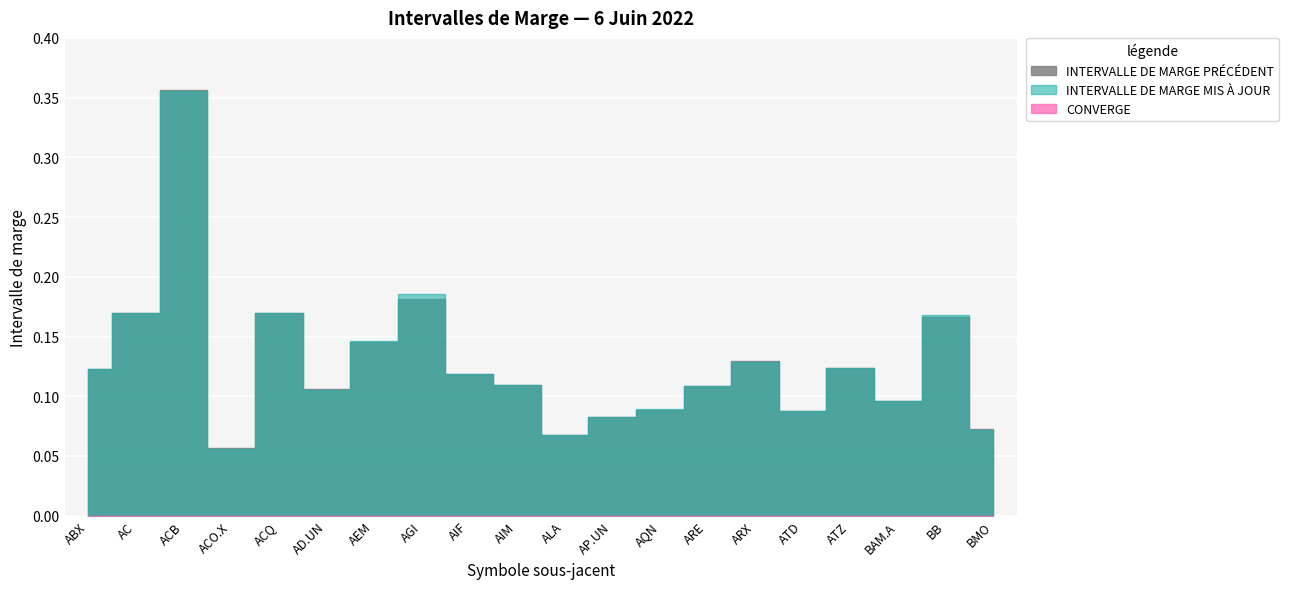

Reading left to right, list all the values displayed in this chart.

INTERVALLE DE MARGE PRÉCÉDENT: ABX=0.1	AC=0.2	ACB=0.4	ACO.X=0.1	ACQ=0.2	AD.UN=0.1	AEM=0.1	AGI=0.2	AIF=0.1	AIM=0.1	ALA=0.1	AP.UN=0.1	AQN=0.1	ARE=0.1	ARX=0.1	ATD=0.1	ATZ=0.1	BAM.A=0.1	BB=0.2	BMO=0.1
INTERVALLE DE MARGE MIS À JOUR: ABX=0.1	AC=0.2	ACB=0.4	ACO.X=0.1	ACQ=0.2	AD.UN=0.1	AEM=0.1	AGI=0.2	AIF=0.1	AIM=0.1	ALA=0.1	AP.UN=0.1	AQN=0.1	ARE=0.1	ARX=0.1	ATD=0.1	ATZ=0.1	BAM.A=0.1	BB=0.2	BMO=0.1
CONVERGE: ABX=0.0	AC=0.0	ACB=0.0	ACO.X=0.0	ACQ=0.0	AD.UN=0.0	AEM=0.0	AGI=0.0	AIF=0.0	AIM=0.0	ALA=0.0	AP.UN=0.0	AQN=0.0	ARE=0.0	ARX=0.0	ATD=0.0	ATZ=0.0	BAM.A=0.0	BB=0.0	BMO=0.0